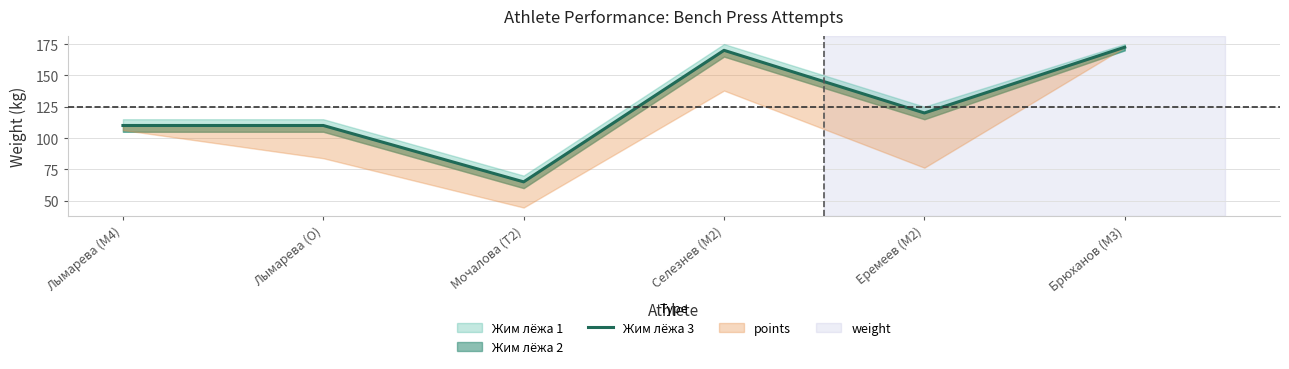

What position from the right is Лымарева (M4)?

6